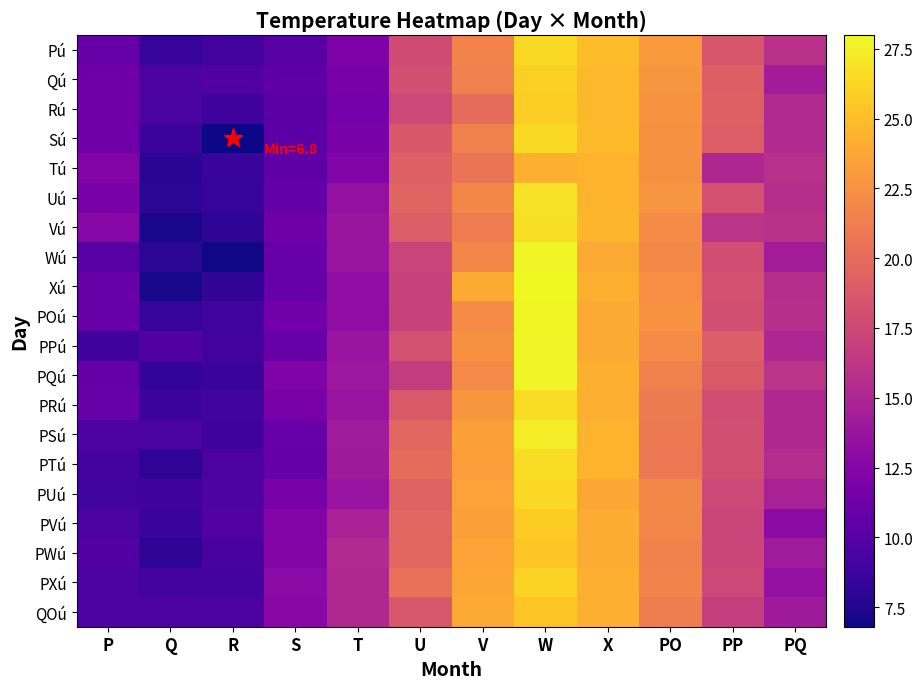

Between T and X, which is larger?

X